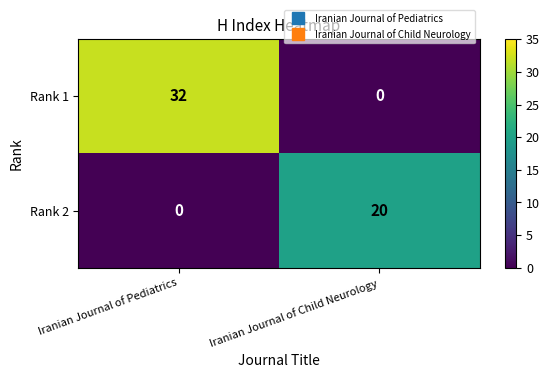

What value does the Rank 2 series have at Iranian Journal of Child Neurology, to the nearest 5?

20